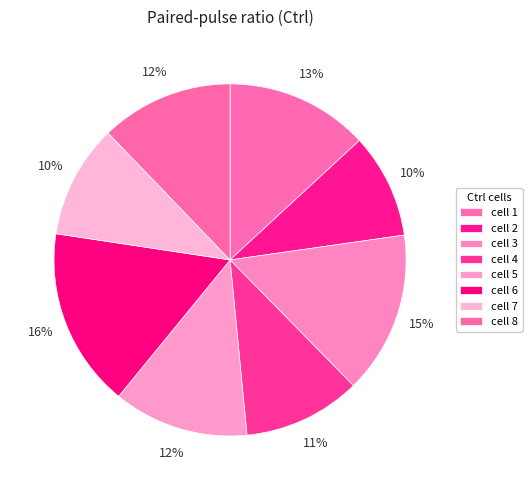

To the nearest percent, what is the combined percentage of cell 3 and cell 6?

31%